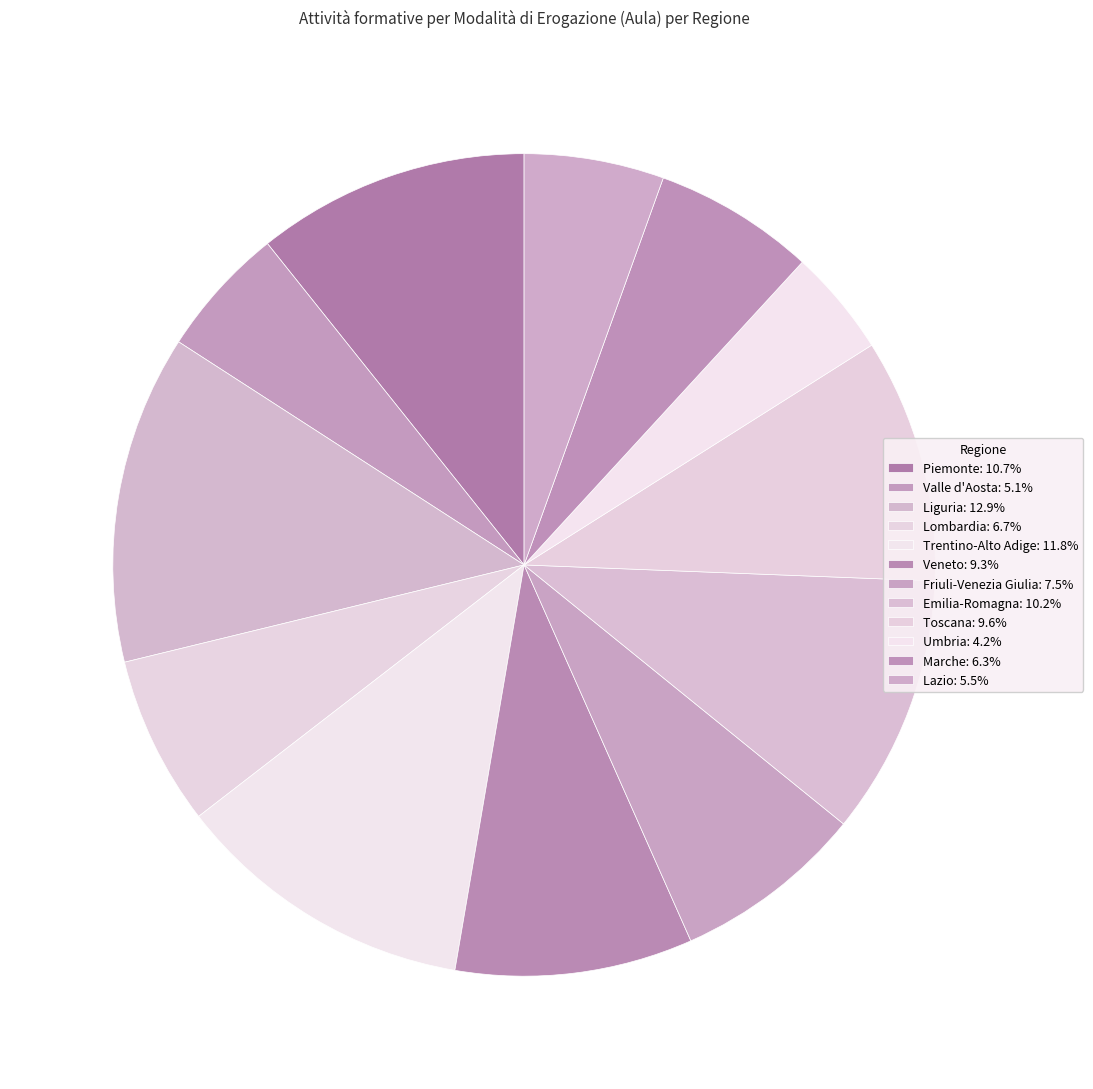

To the nearest percent, what portion does Trentino-Alto Adige represent?

12%